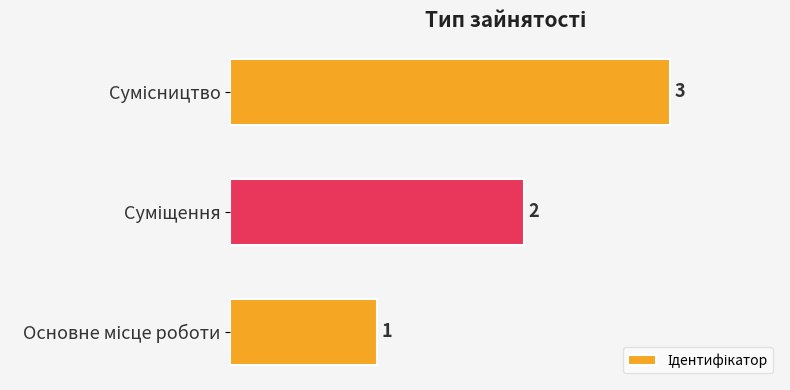

Does the chart contain stacked bars?

No